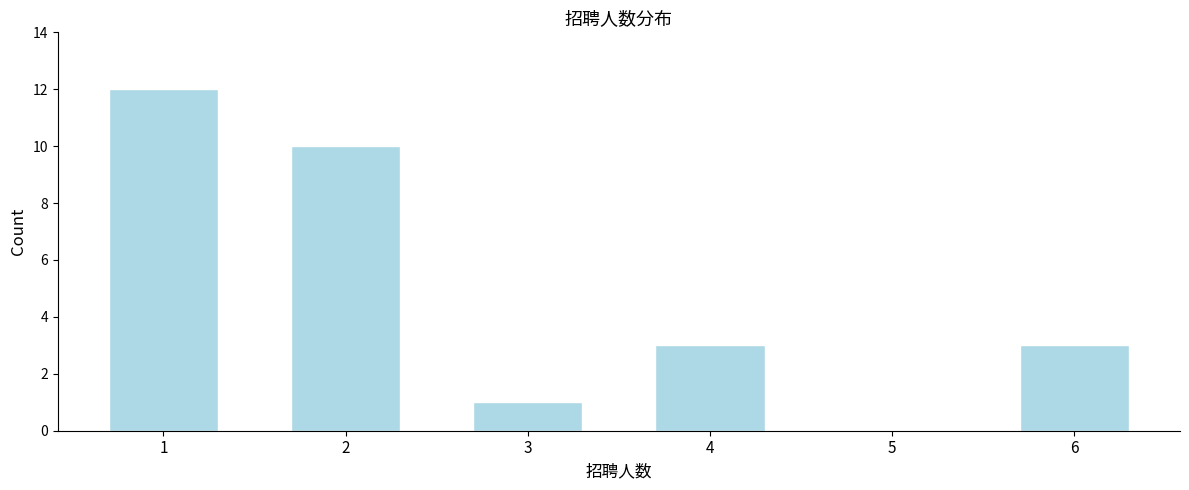

Reading left to right, list all the values displayed in this chart.

1=12	2=10	3=1	4=3	5=0	6=3